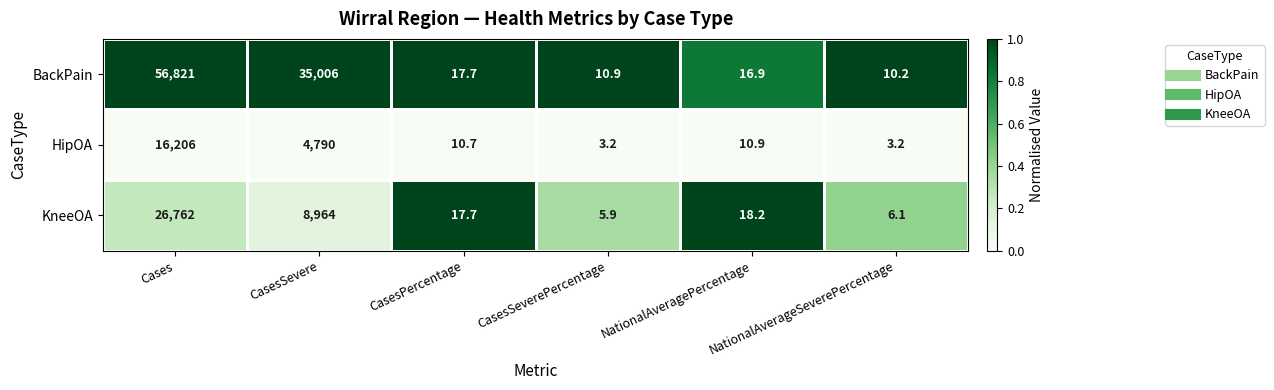

Read the HipOA value at CasesSeverePercentage.

3.2